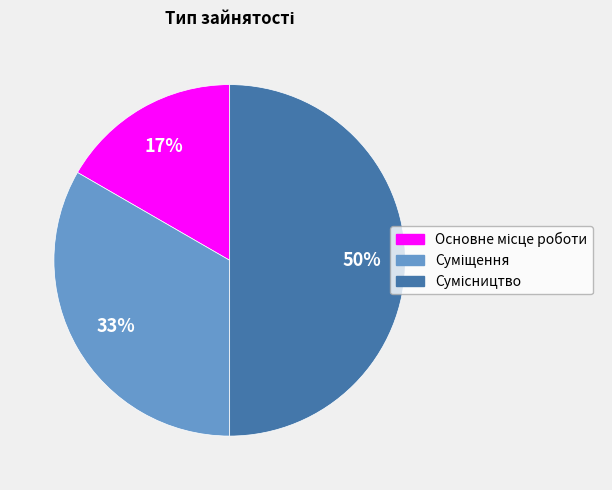

To the nearest percent, what is the average slice percentage?

33%